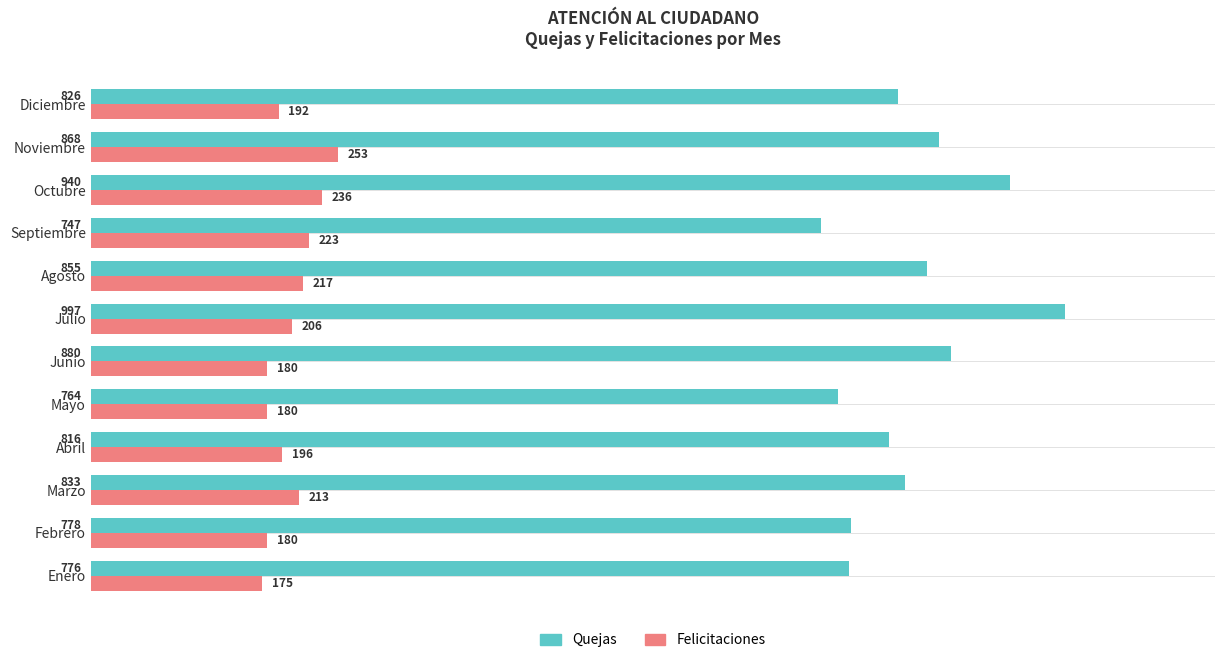

What is the maximum value for Felicitaciones?

253